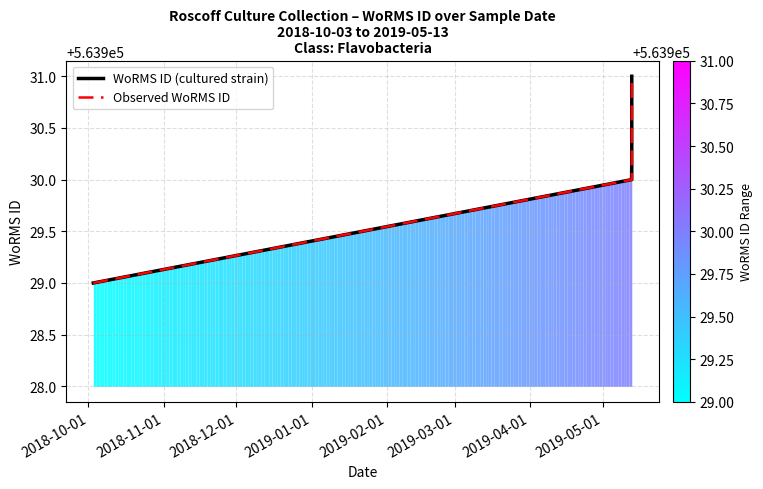

Which series has the largest total across all categories?

WoRMS ID (cultured strain)